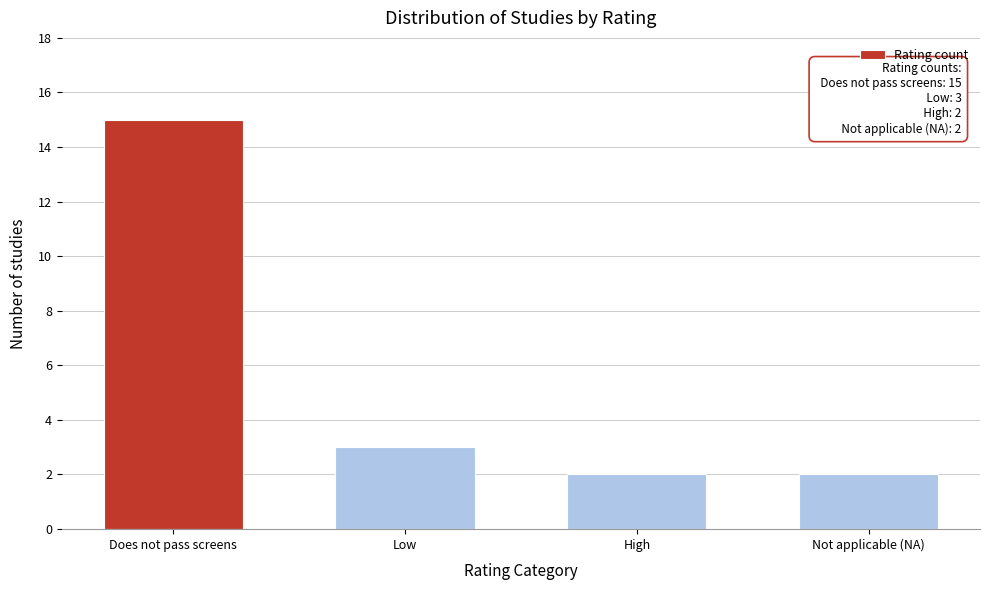

Reading right to left, what are all the values shown in this chart?

Not applicable (NA)=2	High=2	Low=3	Does not pass screens=15